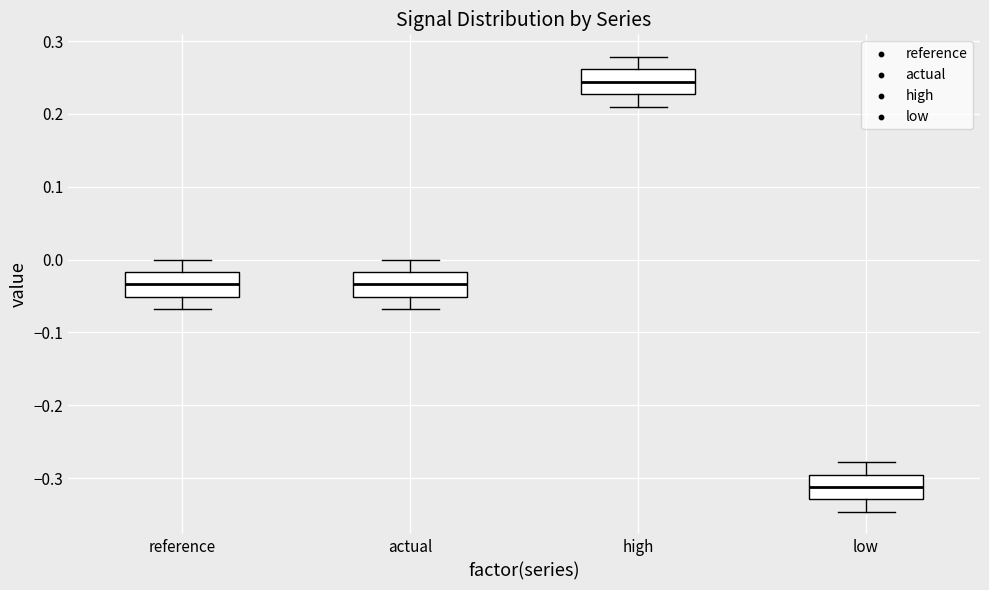

Which box's median line is the highest?

high